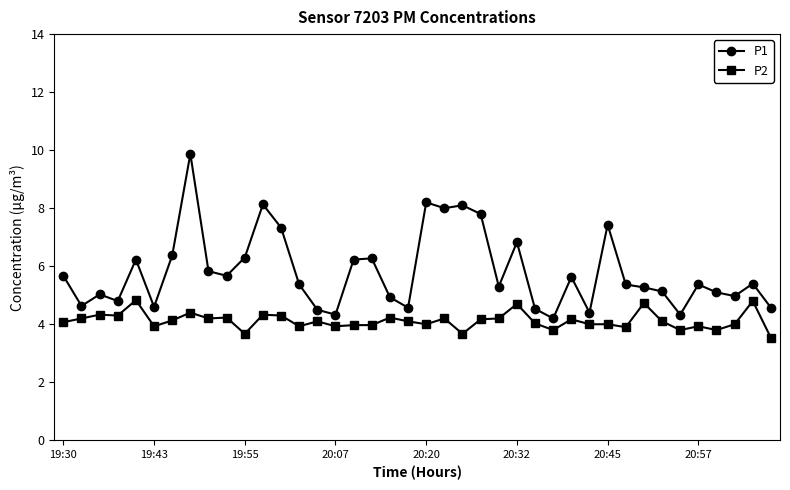

What is the value of the P2 point at the 38th from the left?

4.0